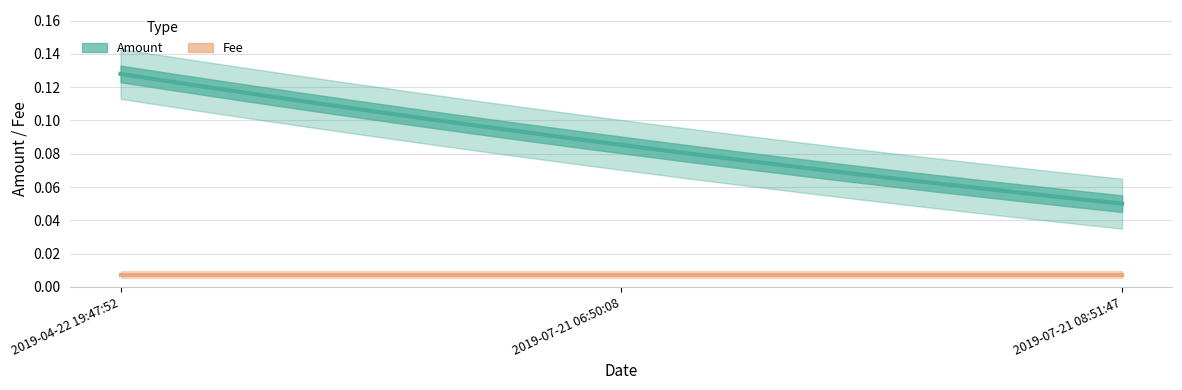

At 2019-04-22 19:47:52, list the series in order from largest to smallest.

Amount, Fee